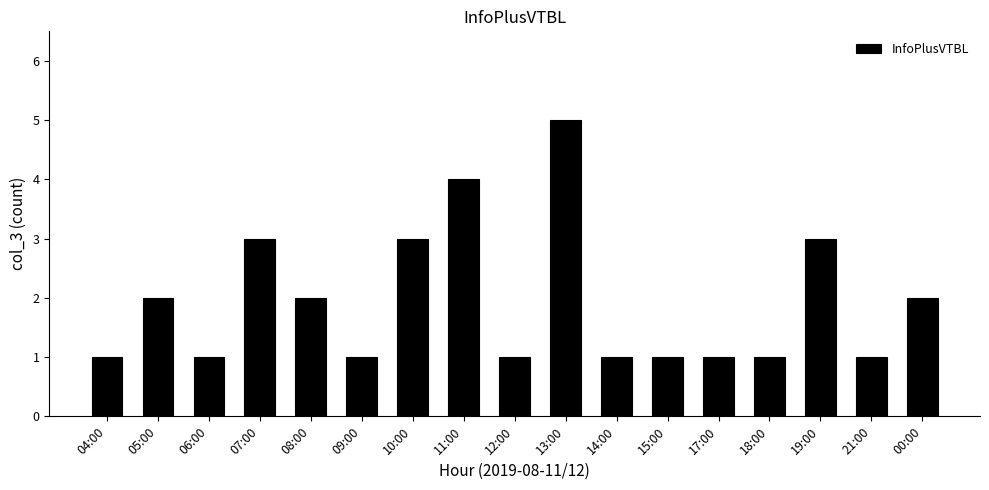

What is the maximum value shown in the chart?

5